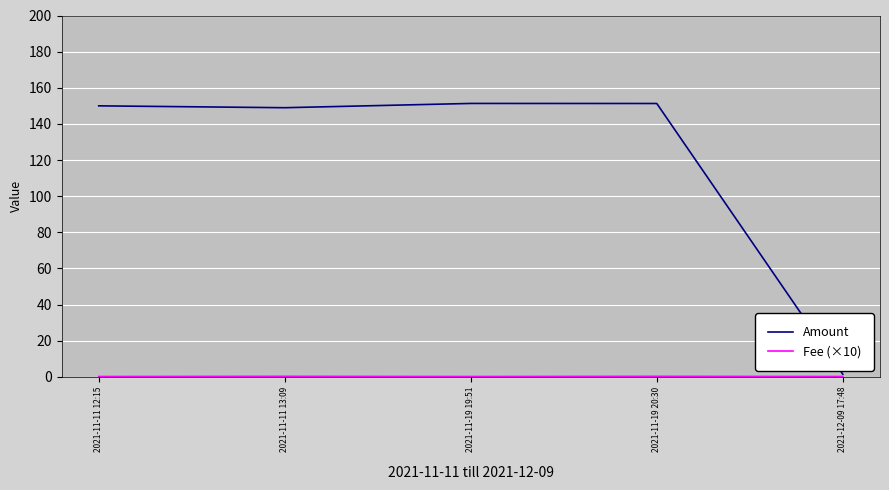

What is the maximum value for Amount?

151.3